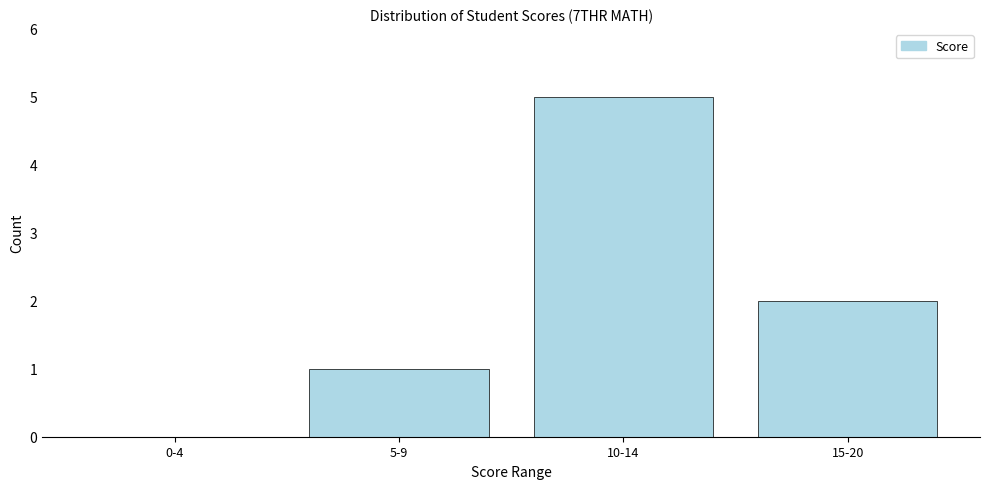

Reading right to left, list all the values displayed in this chart.

15-20=2	10-14=5	5-9=1	0-4=0